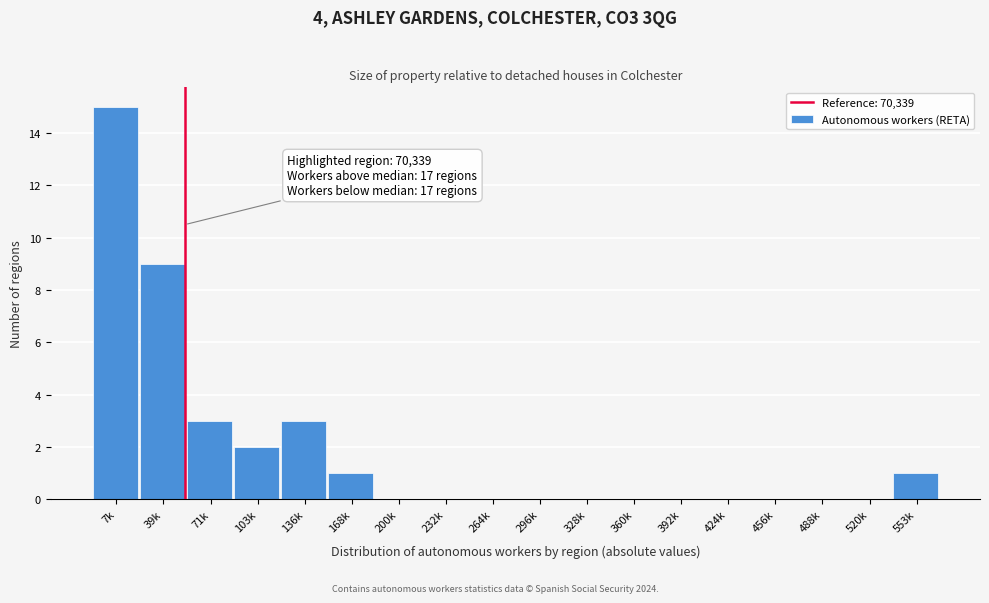

Reading left to right, extract all data points from this chart.

7k=15	39k=9	71k=3	103k=2	136k=3	168k=1	200k=0	232k=0	264k=0	296k=0	328k=0	360k=0	392k=0	424k=0	456k=0	488k=0	520k=0	553k=1